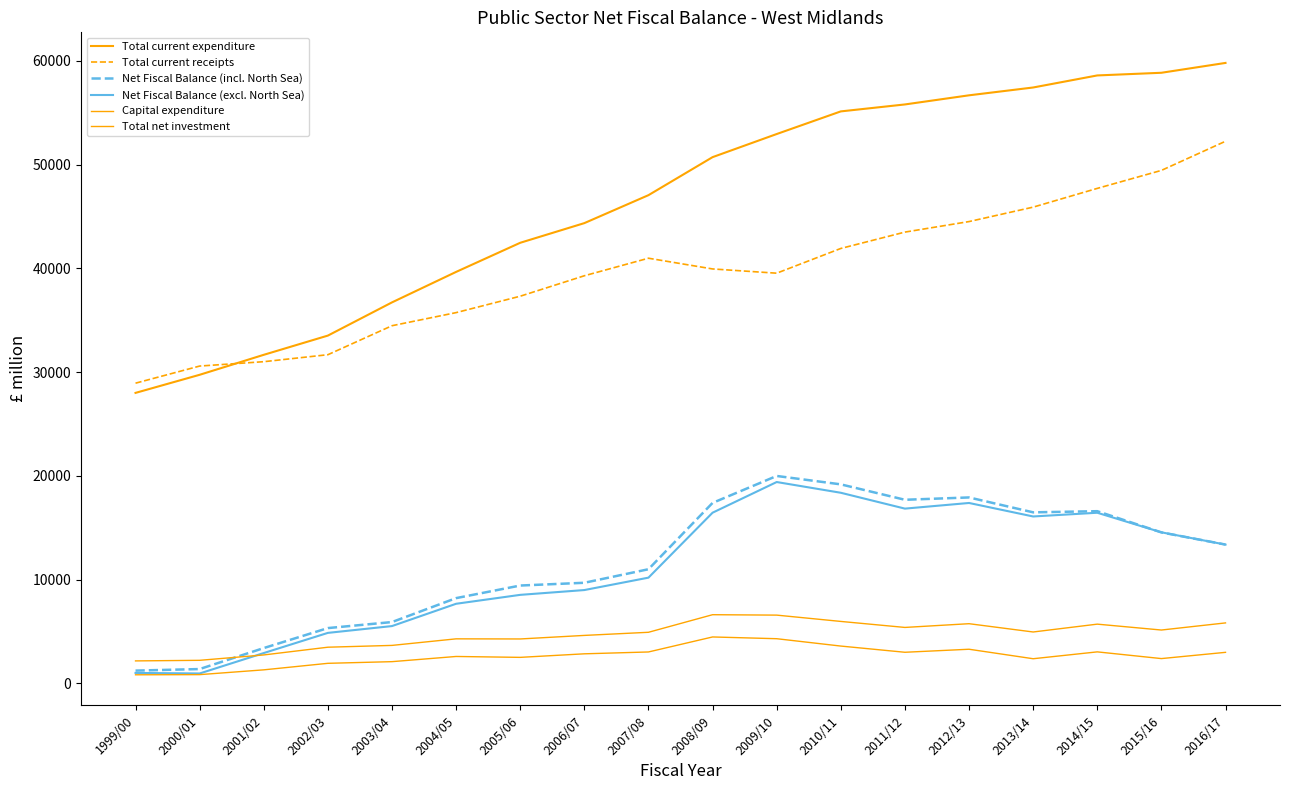

The value of Total current expenditure at 2005/06 is 42461. True or false?

True